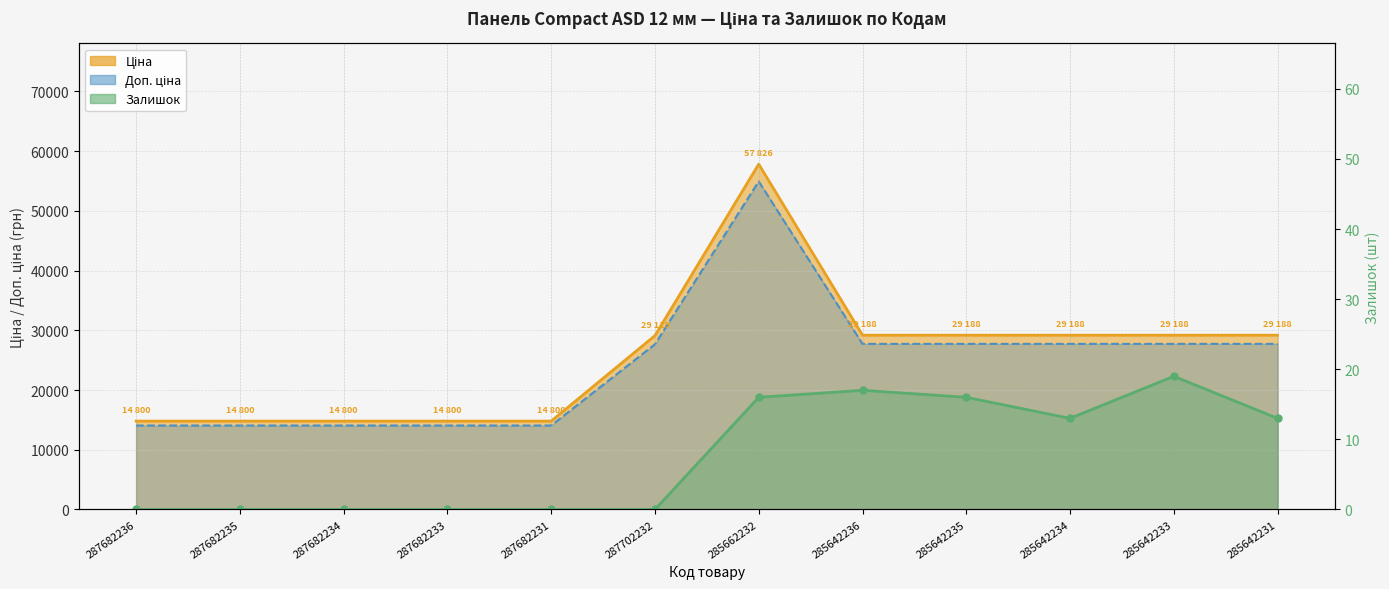

True or false: Доп. ціна has more than 2 interior local peaks.

False